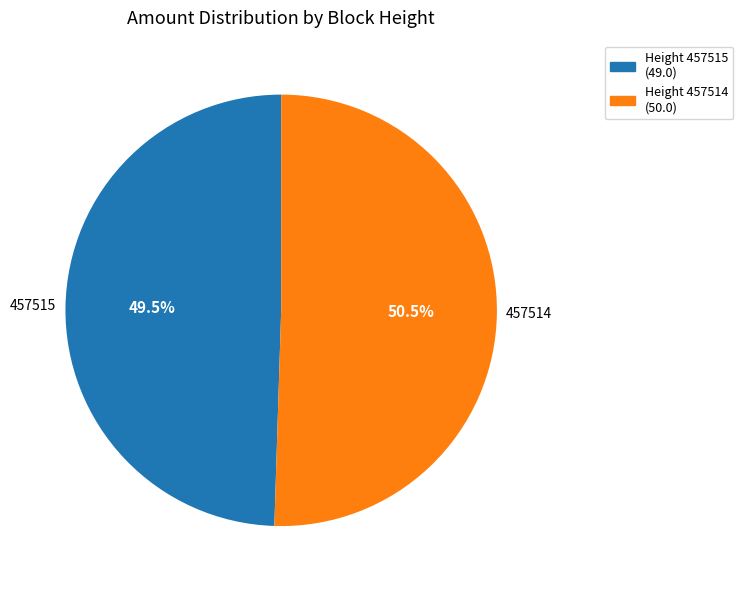

Is there any slice that represents more than half of the pie?

Yes